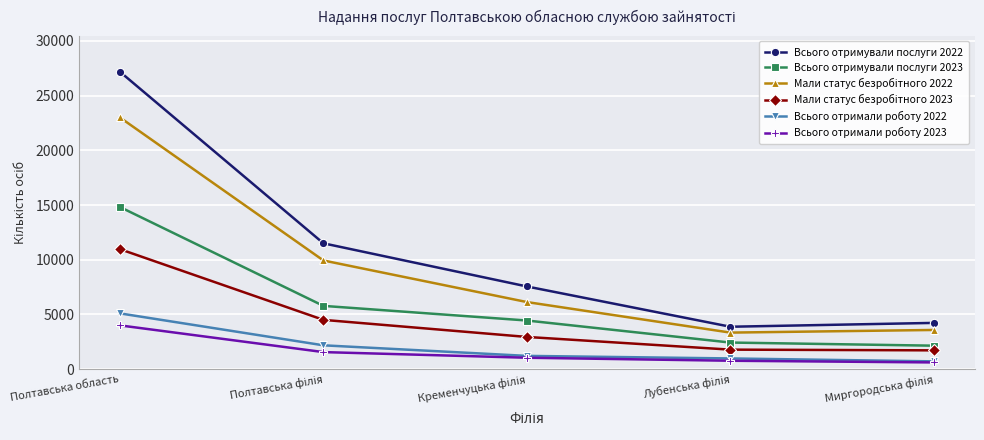

Which category has the highest value across all series?

Полтавська область